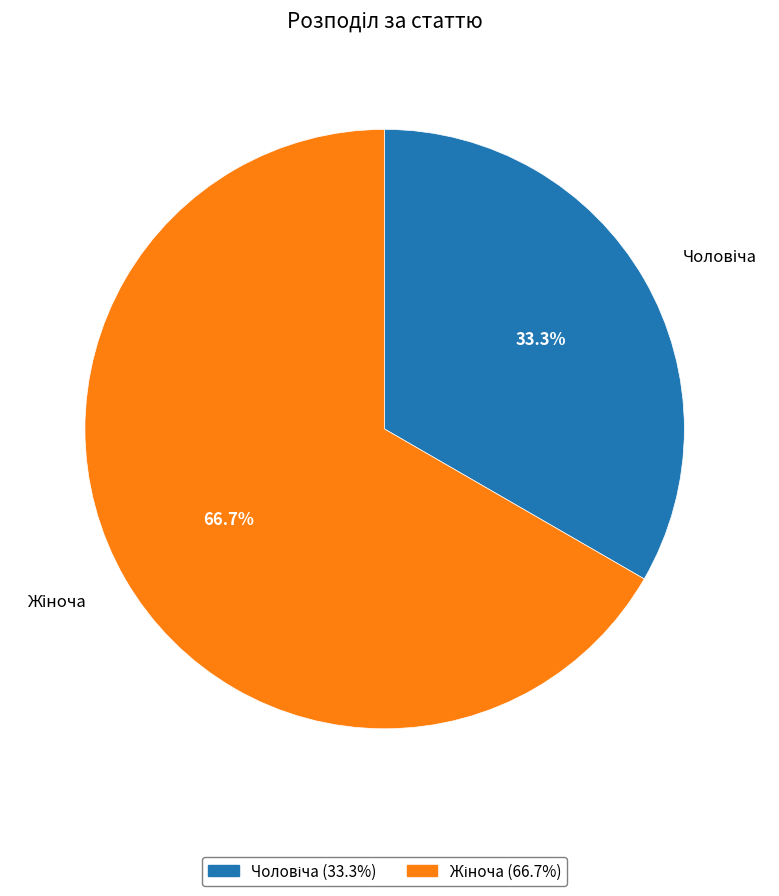

Does any single category account for the majority?

Yes